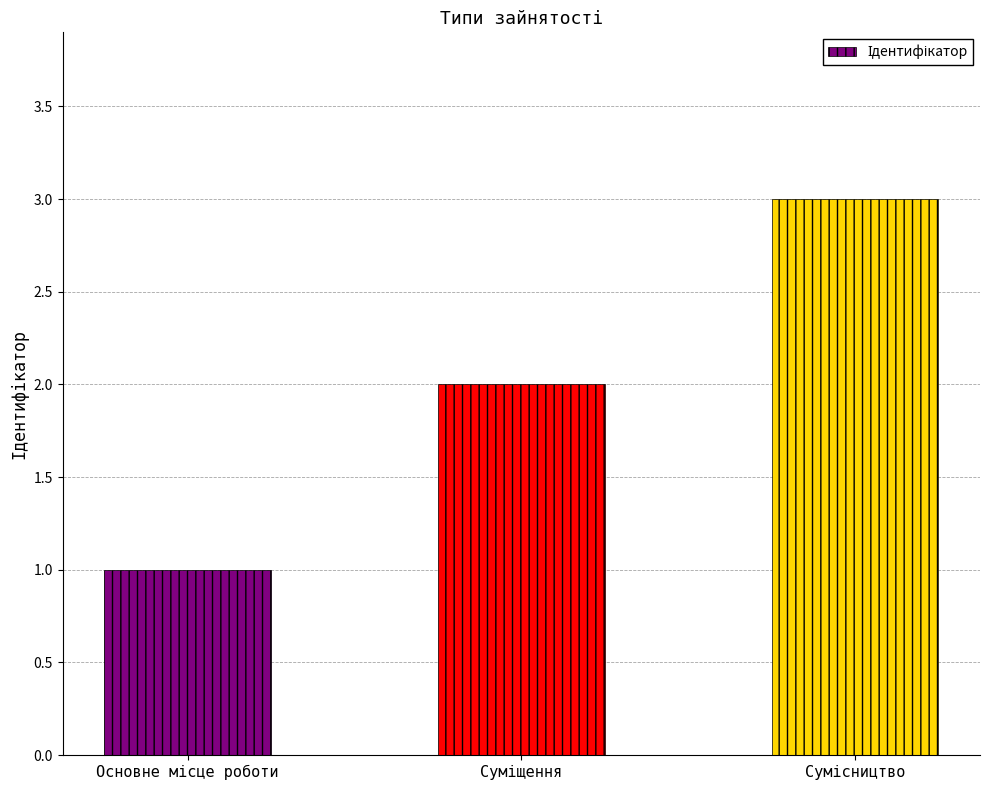

What is the maximum value shown in the chart?

3